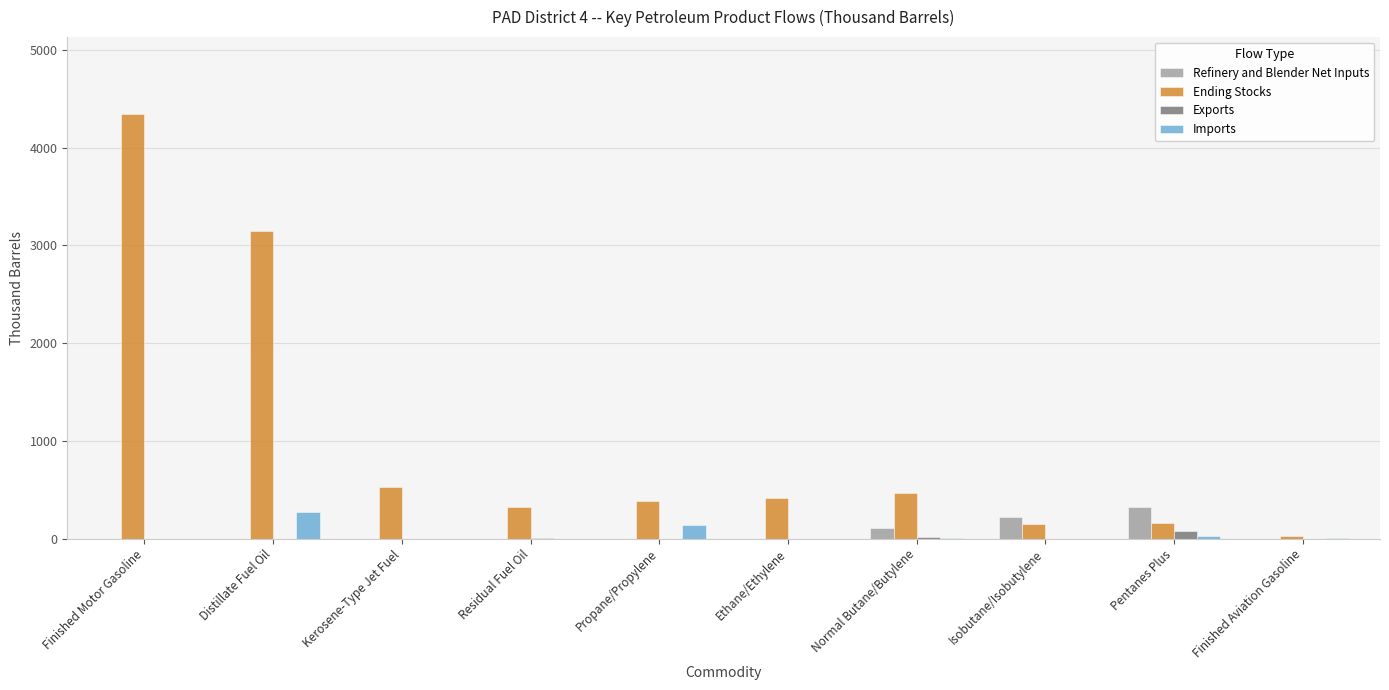

What is the sum of all Imports values?

447